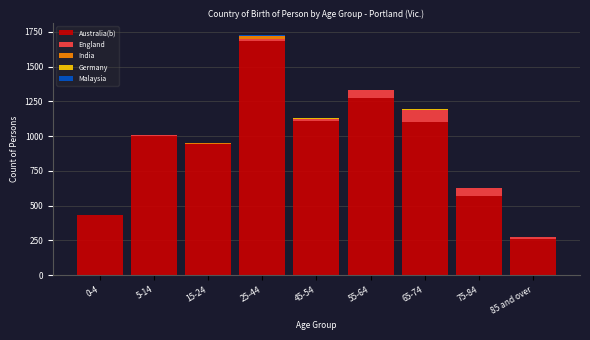

The Australia(b) series shows 568 at 75-84. True or false?

True